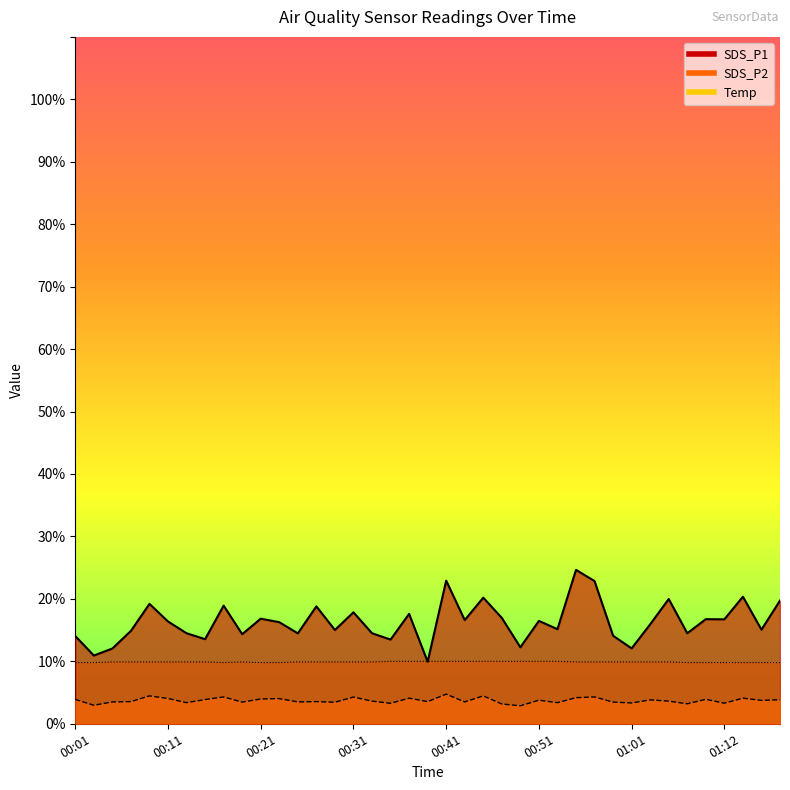

True or false: Temp has more than 0 interior local peaks.

True